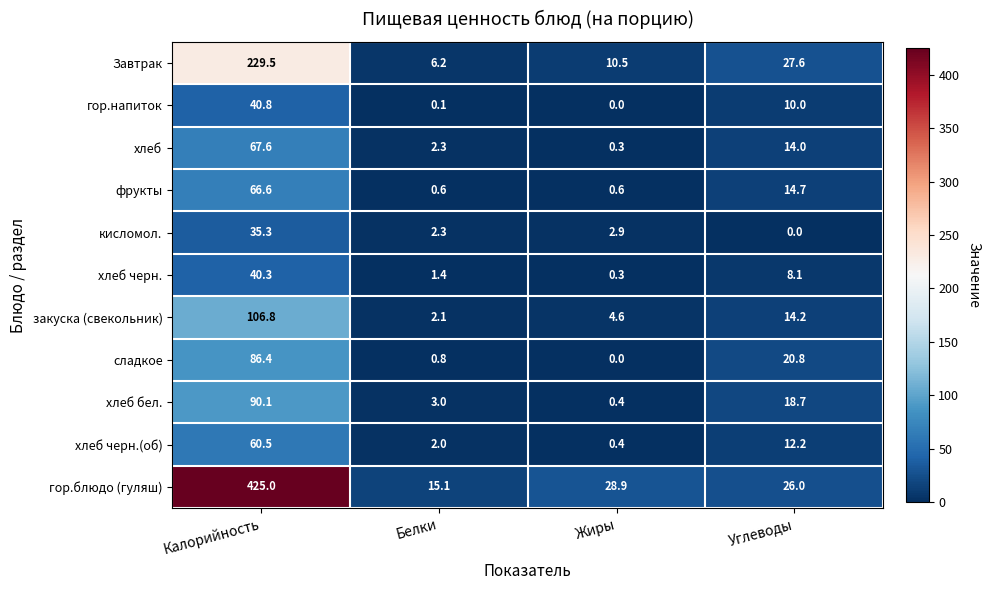

Rank the series at Углеводы from highest to lowest value.

Завтрак, гор.блюдо (гуляш), сладкое, хлеб бел., фрукты, закуска (свекольник), хлеб, хлеб черн.(об), гор.напиток, хлеб черн., кисломол.